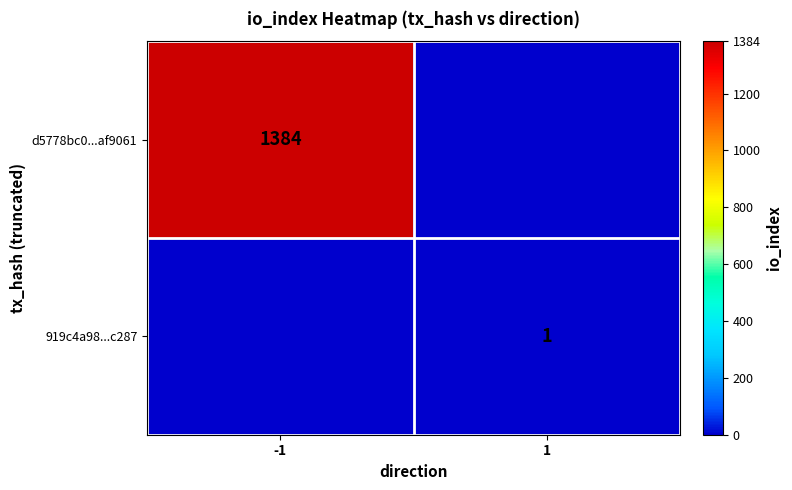

How many data points does each series have?

2